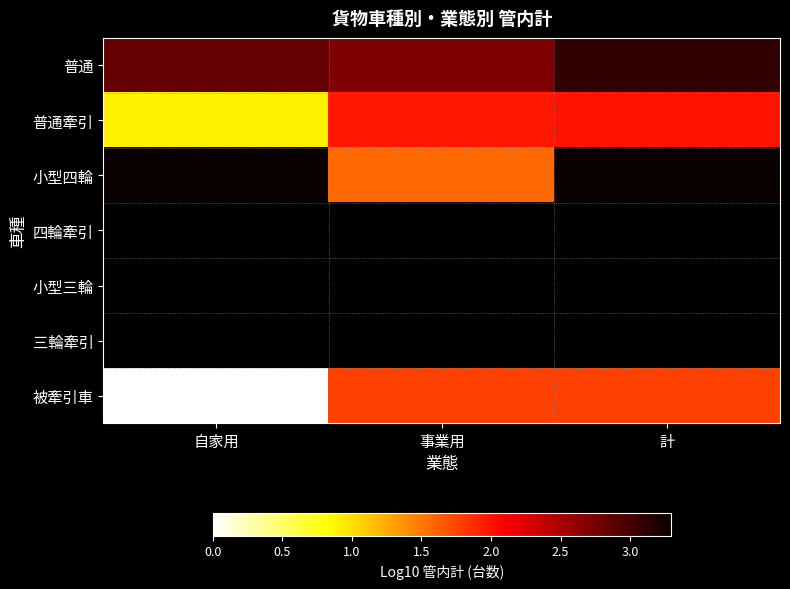

What is the difference between the 普通牽引 values at 自家用 and 事業用?

1.1